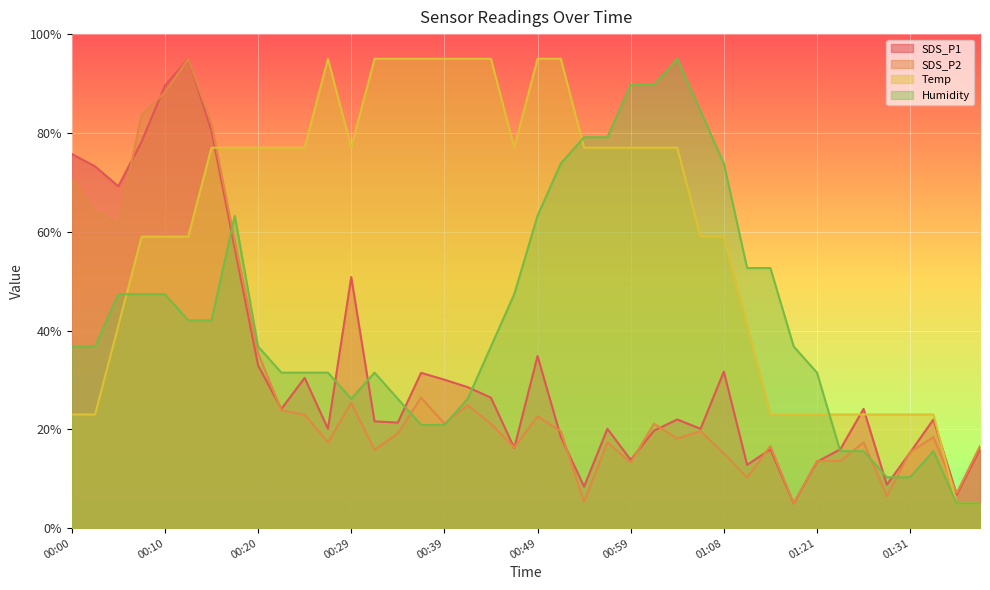

True or false: Humidity has a value of 20.9 at 00:39.

True